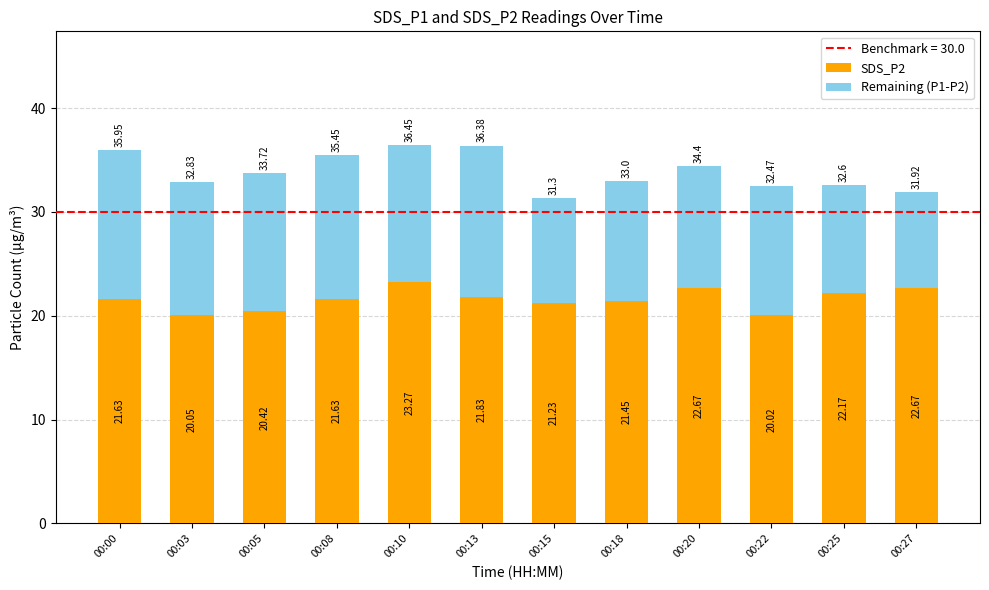

What is the difference between the SDS_P2 values at 00:13 and 00:05?

1.4